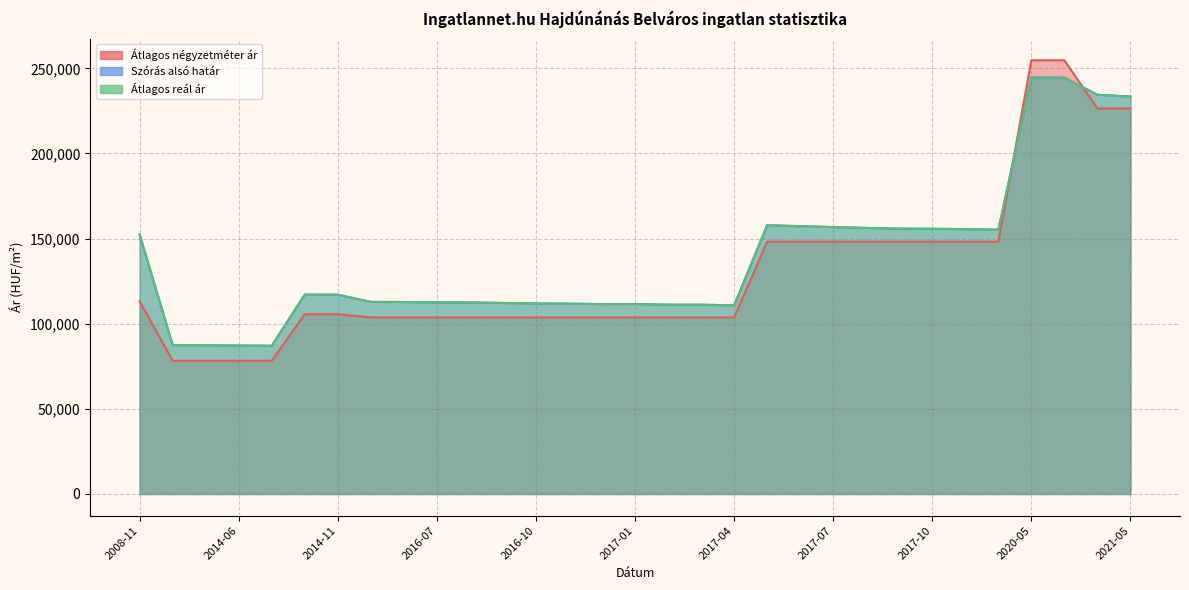

After their last crossing, which series has the higher values: Átlagos négyzetméter ár or Átlagos reál ár?

Átlagos reál ár